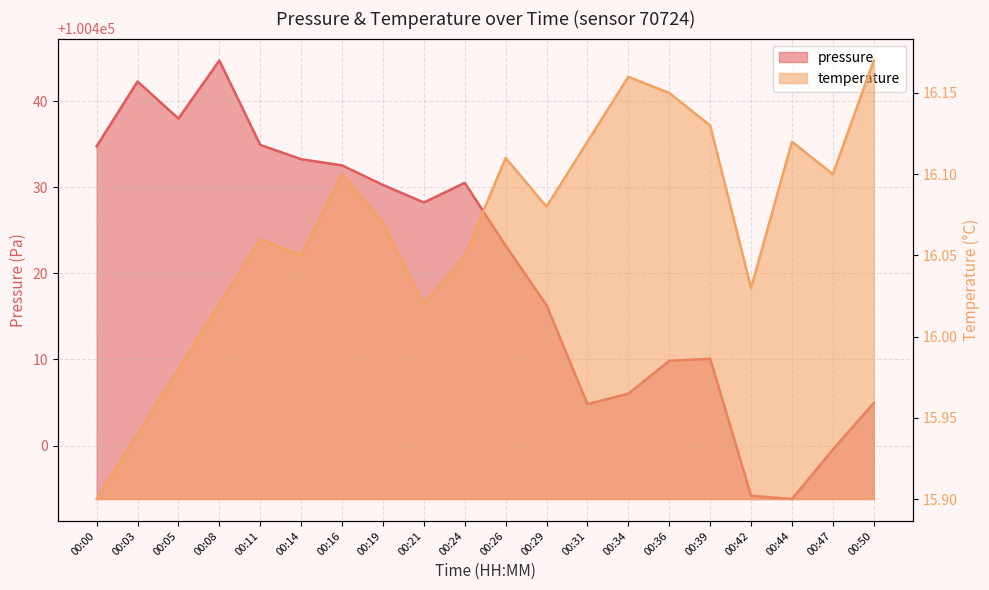

True or false: pressure and temperature cross at least once.

False